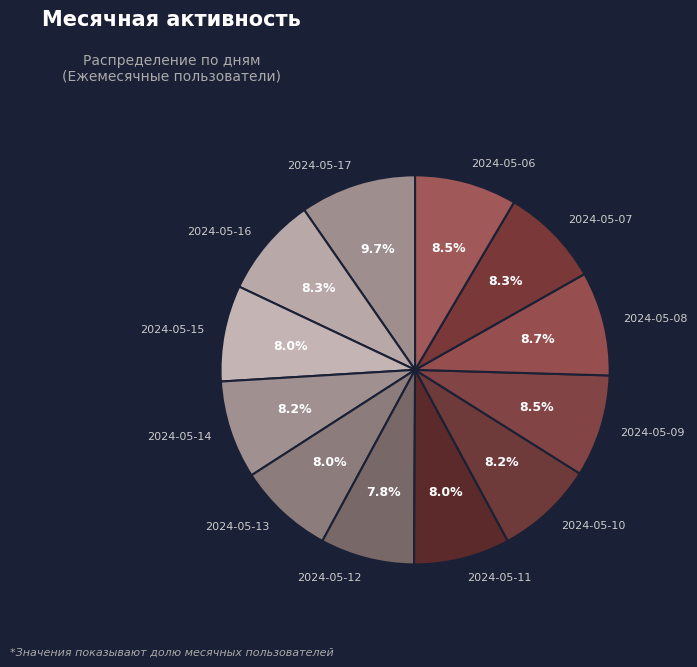

Is it true that 2024-05-06 is 19% of the pie?

False